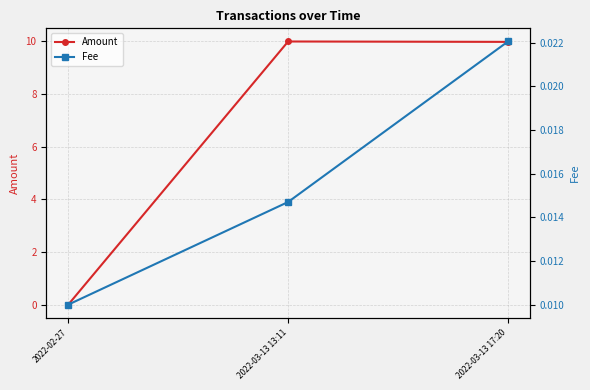

At 2022-03-13 13:11, list the series in order from largest to smallest.

Amount, Fee